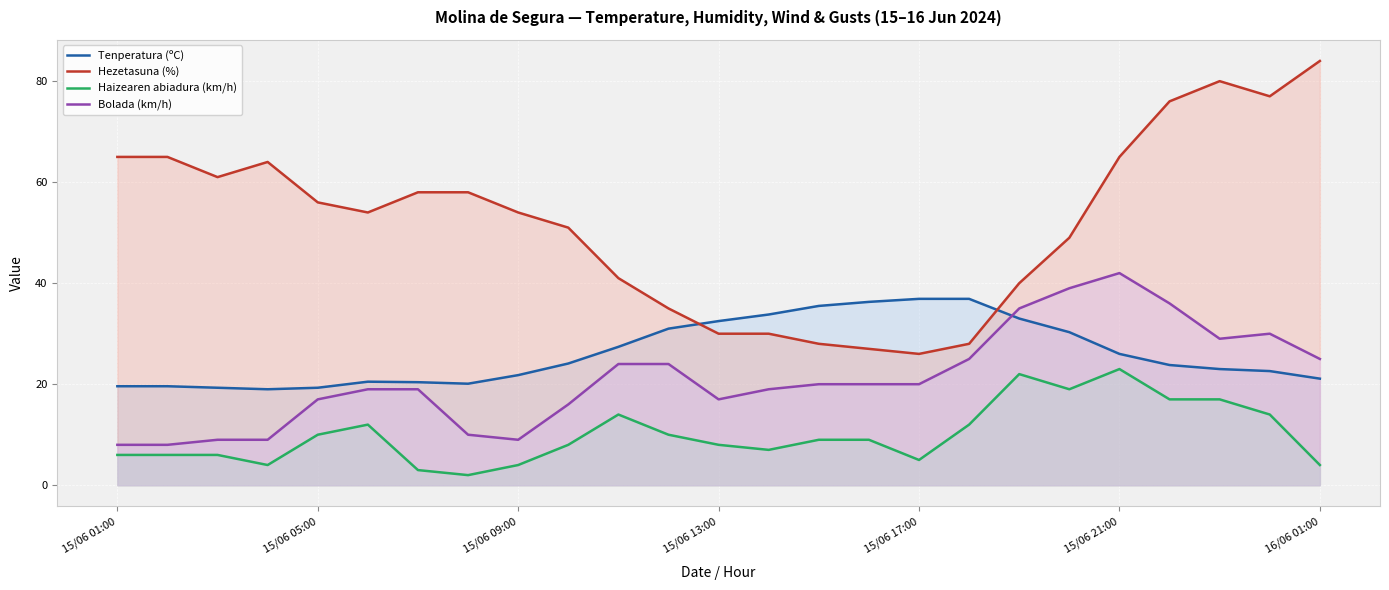

True or false: Haizearen abiadura (km/h) and Bolada (km/h) intersect in this chart.

False